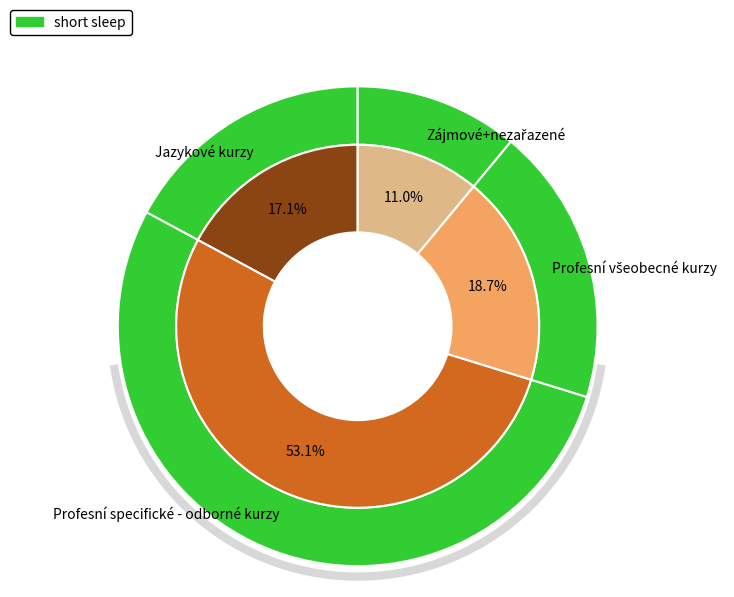

To the nearest percent, what is the difference between the largest and smallest slice percentages?

42%